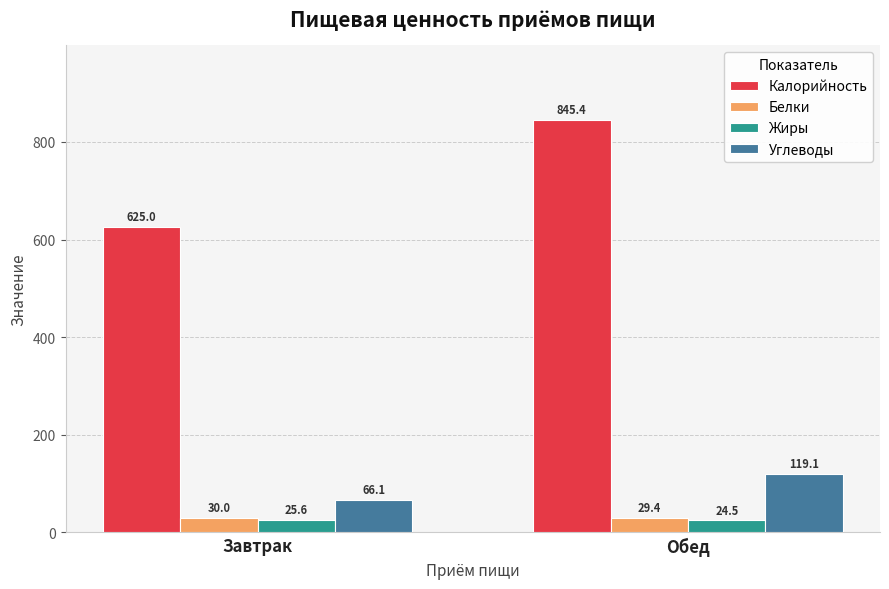

What is the sum of all Углеводы values?

185.2